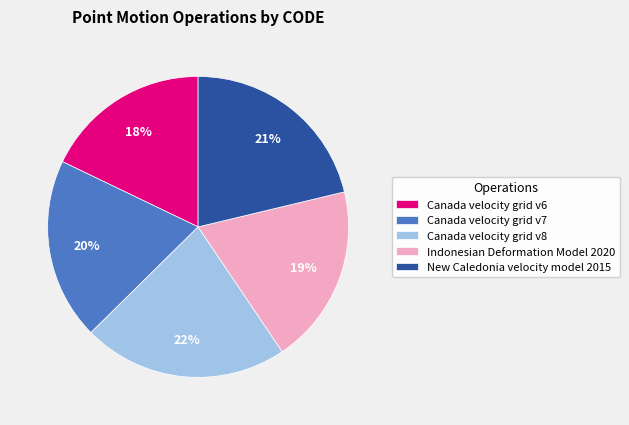

Combined, do Indonesian Deformation Model 2020 and Canada velocity grid v8 account for over 50%?

No